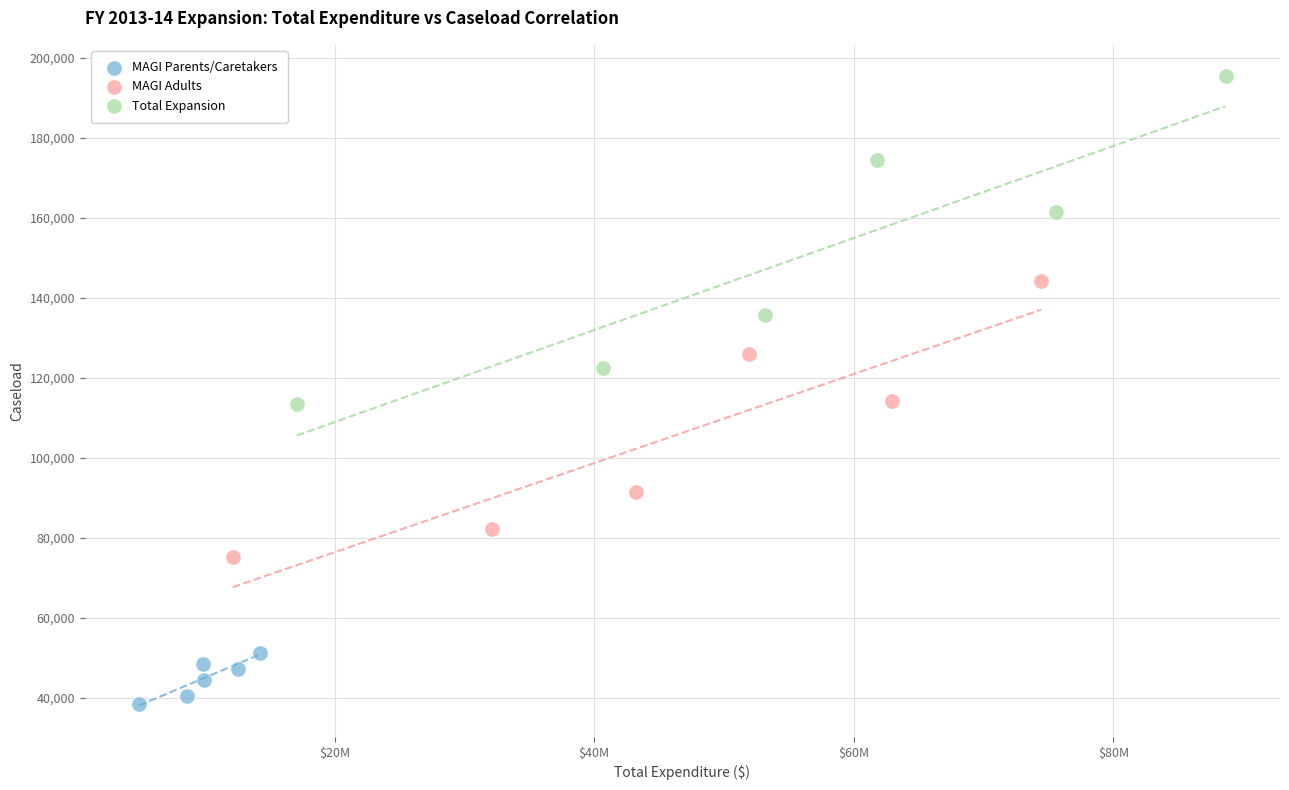

What are all the series names shown in the legend?

MAGI Parents/Caretakers, MAGI Adults, Total Expansion